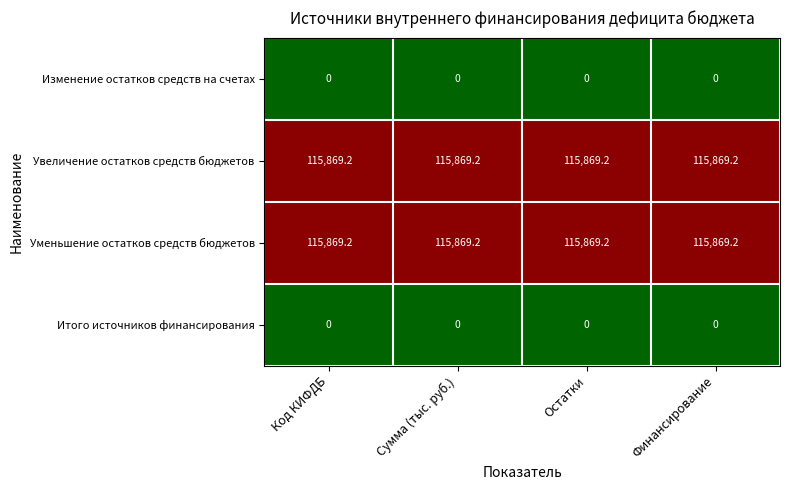

What is the maximum value shown in the chart?

115869.2